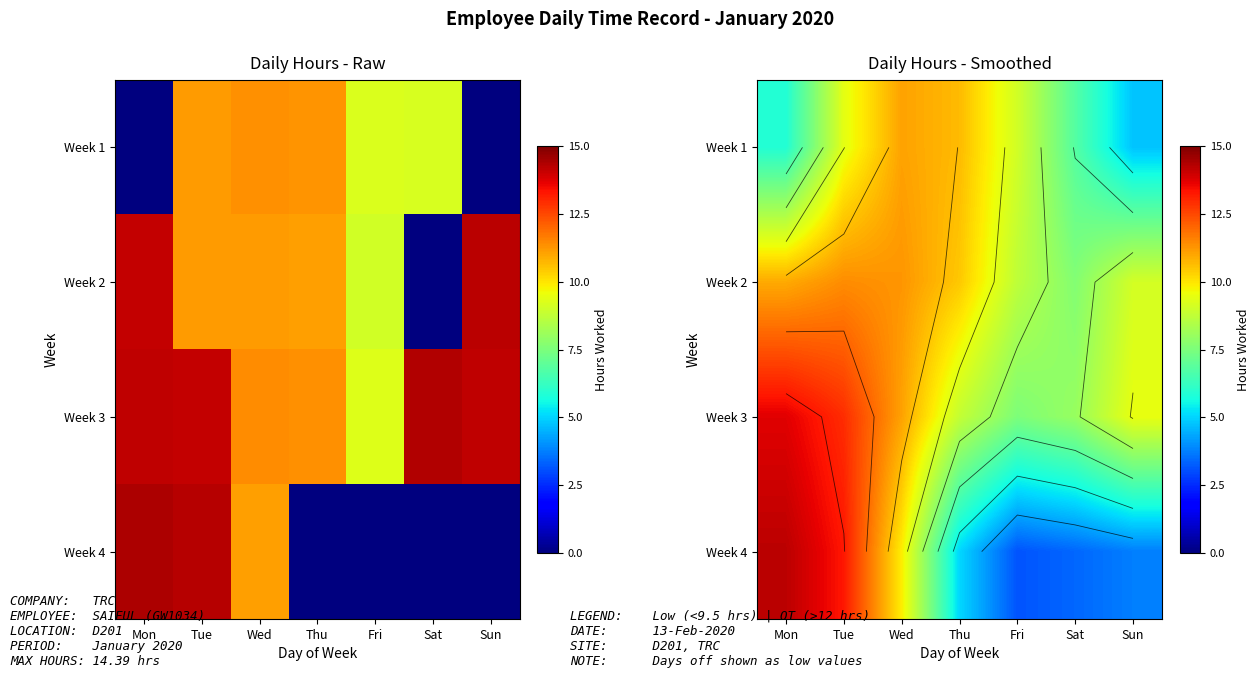

Which series has the widest spread of values?

Week 4